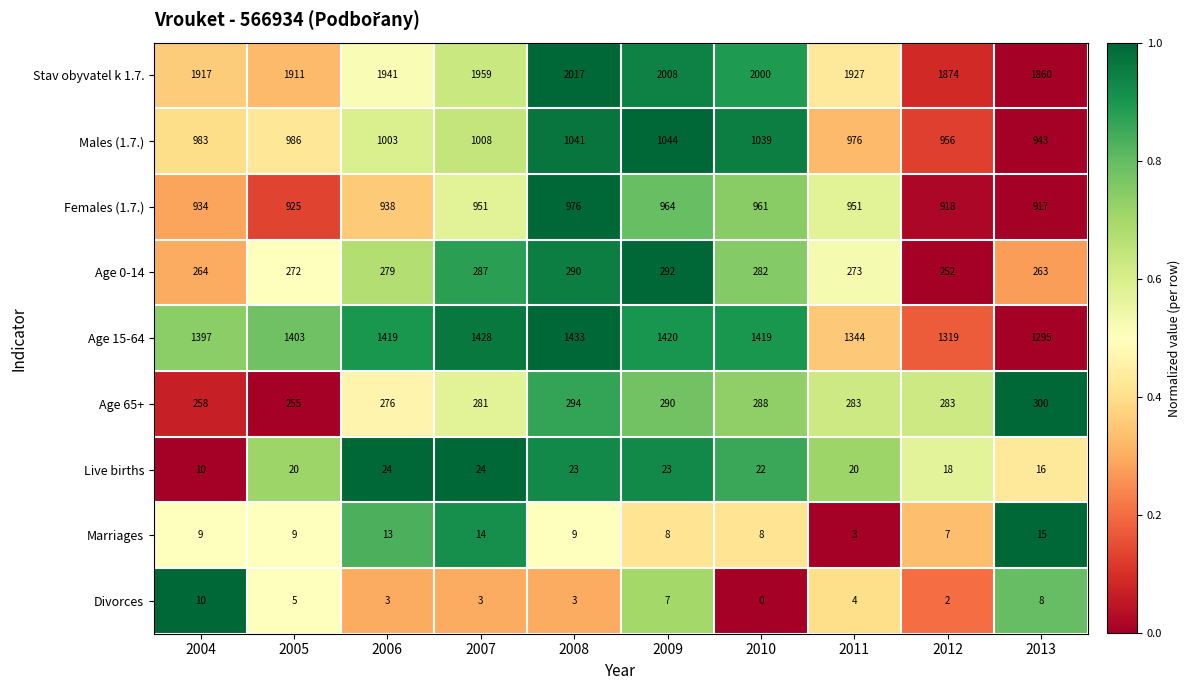

Between 2009 and 2010, which series saw the biggest shift?

Age 0-14